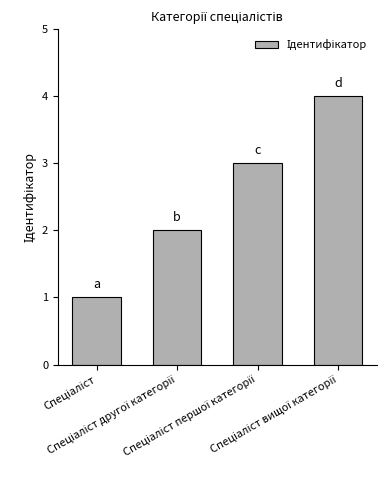

Reading right to left, extract all data points from this chart.

4	3	2	1